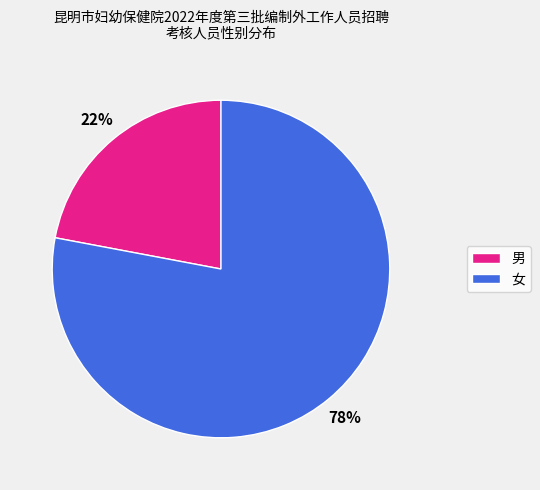

What percentage is the 女 slice, to the nearest percent?

78%